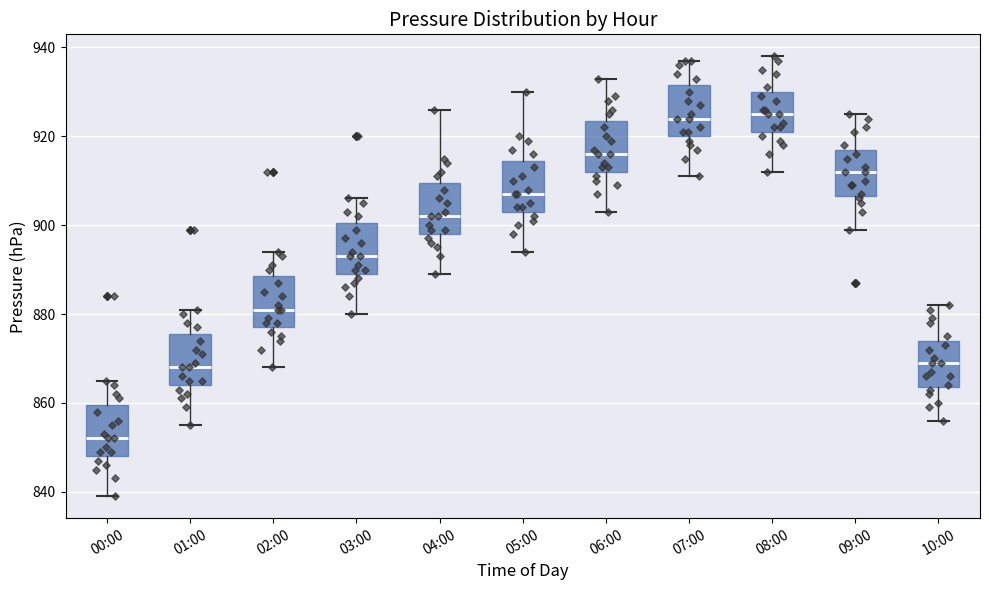

Which box's median line is the lowest?

00:00